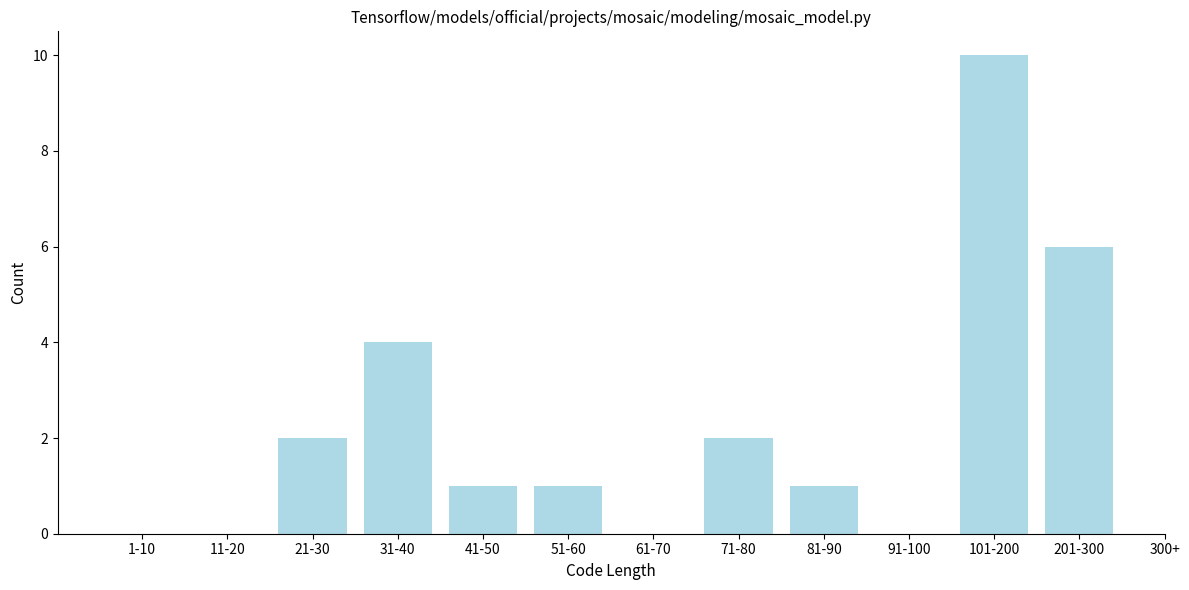

Reading left to right, list all the values displayed in this chart.

1-10=0	11-20=0	21-30=2	31-40=4	41-50=1	51-60=1	61-70=0	71-80=2	81-90=1	91-100=0	101-200=10	201-300=6